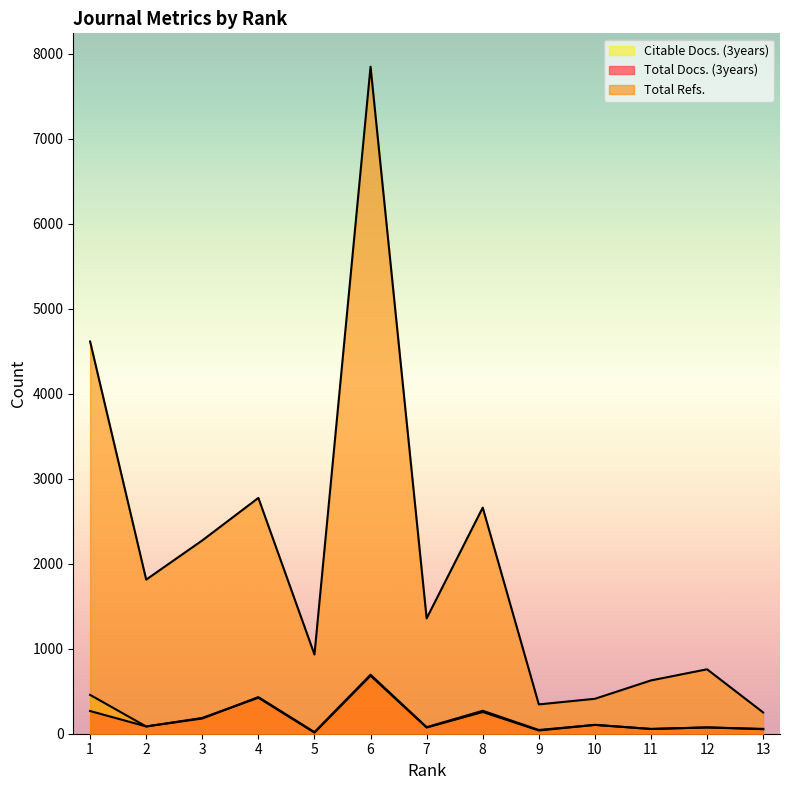

At which category does the chart reach its peak across all series?

6